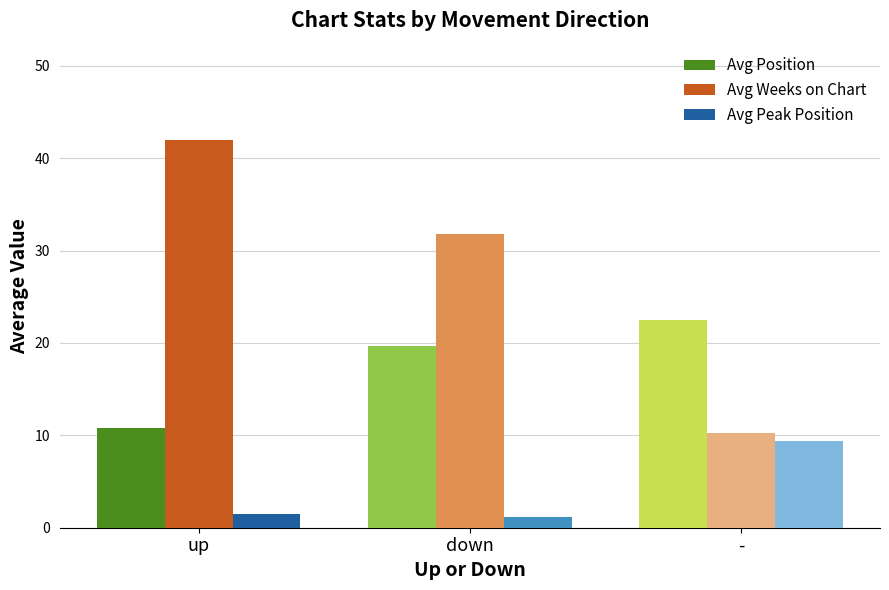

Between up and -, which series saw the biggest shift?

Avg Weeks on Chart